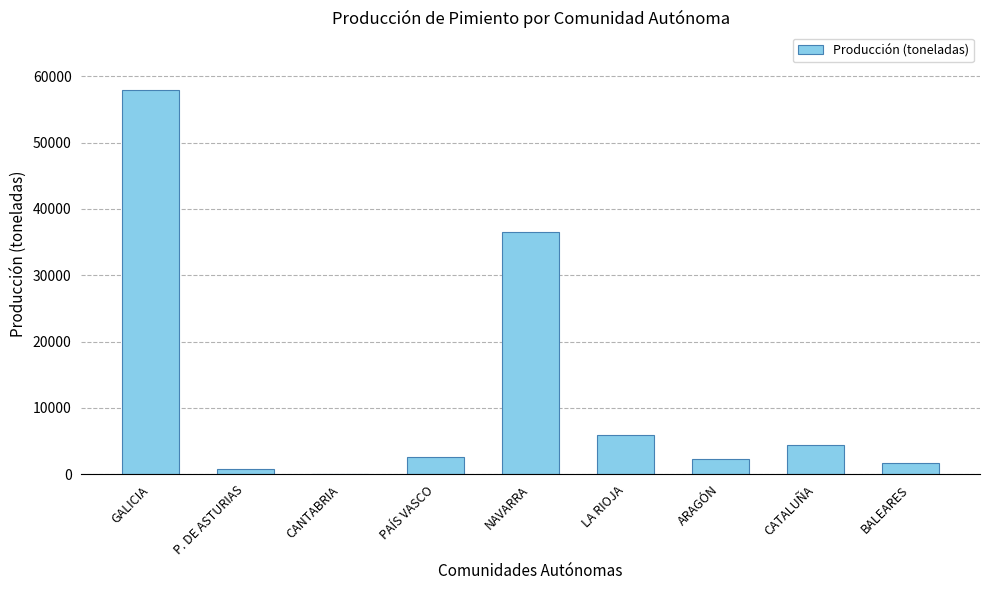

Which has a higher value, P. DE ASTURIAS or ARAGÓN?

ARAGÓN